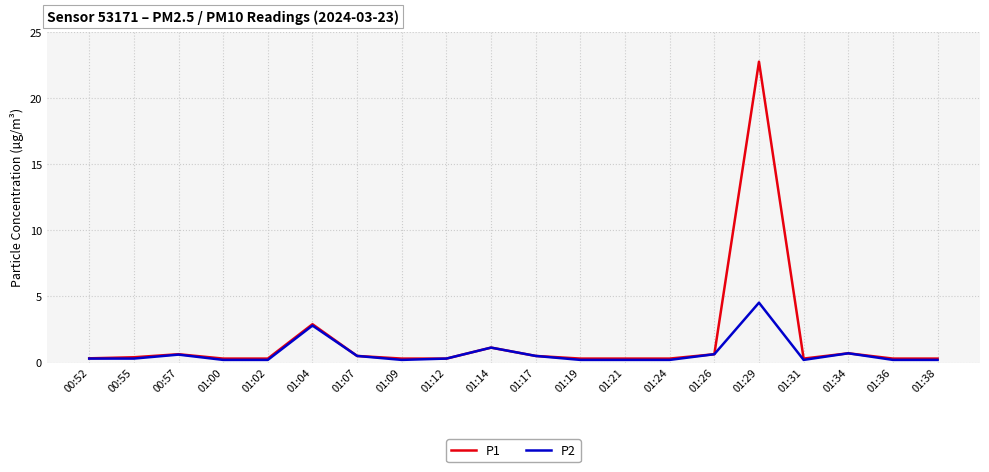

What is the difference between the highest and lowest values at 01:02?

0.1